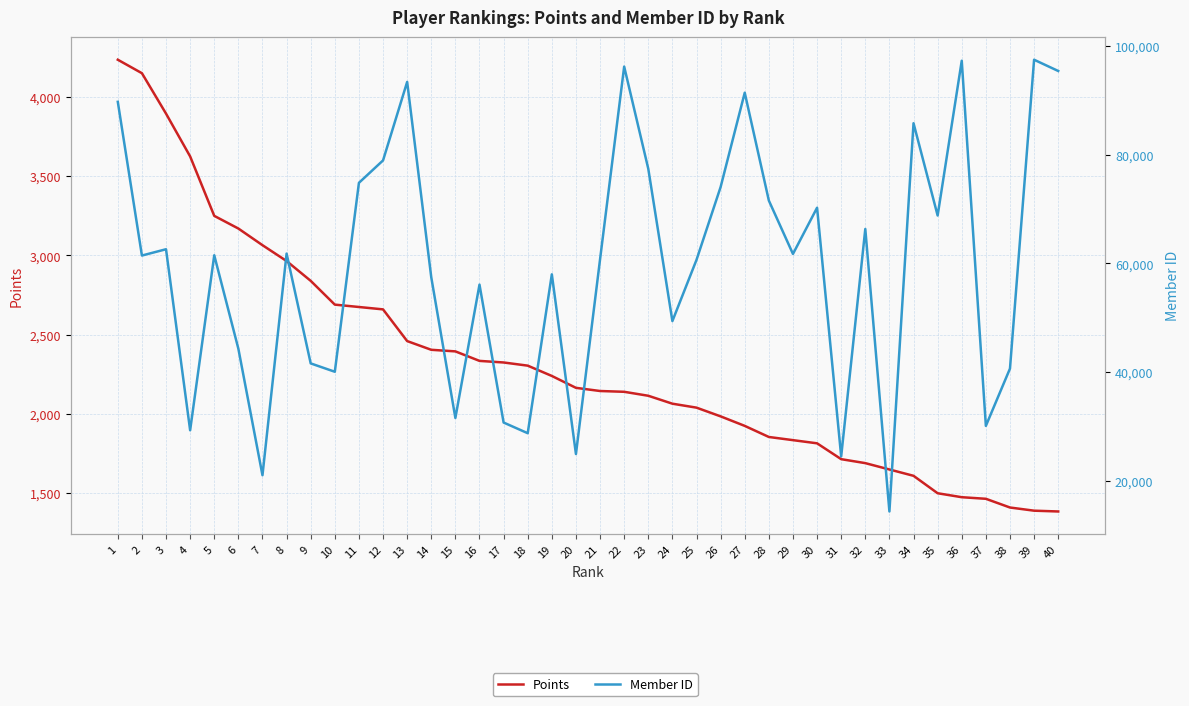

True or false: Points has a value of 1564 at 12.

False